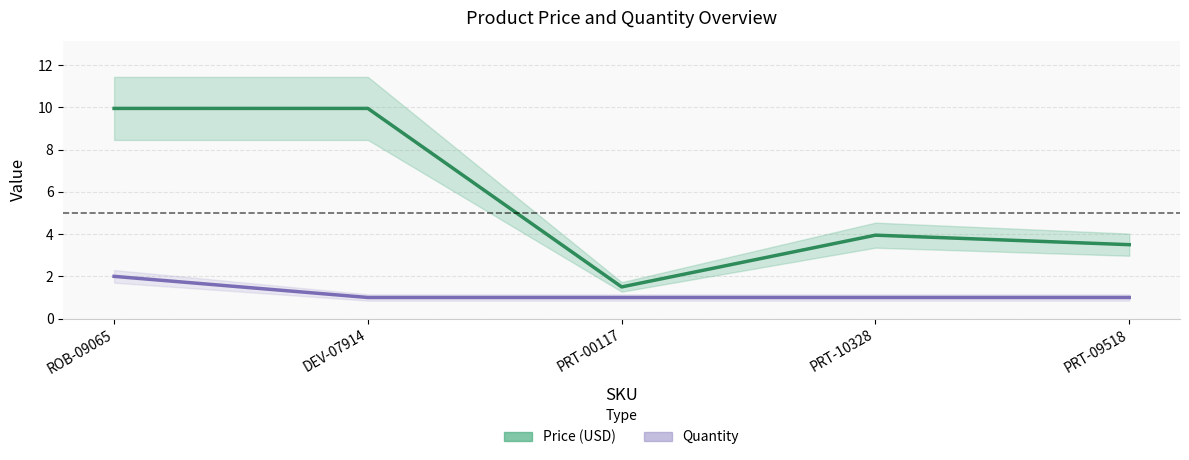

How many interior local peaks does the Price (USD) series have?

1